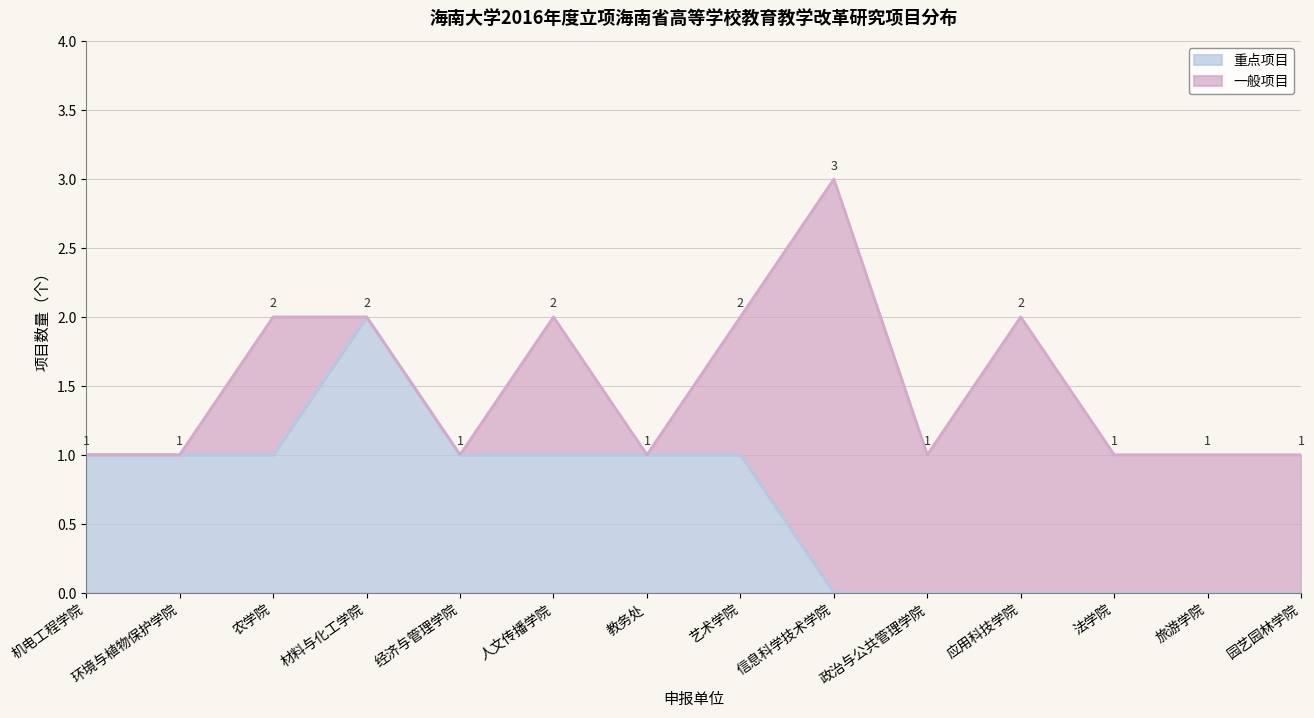

Does the chart display data point markers on the line(s)?

No